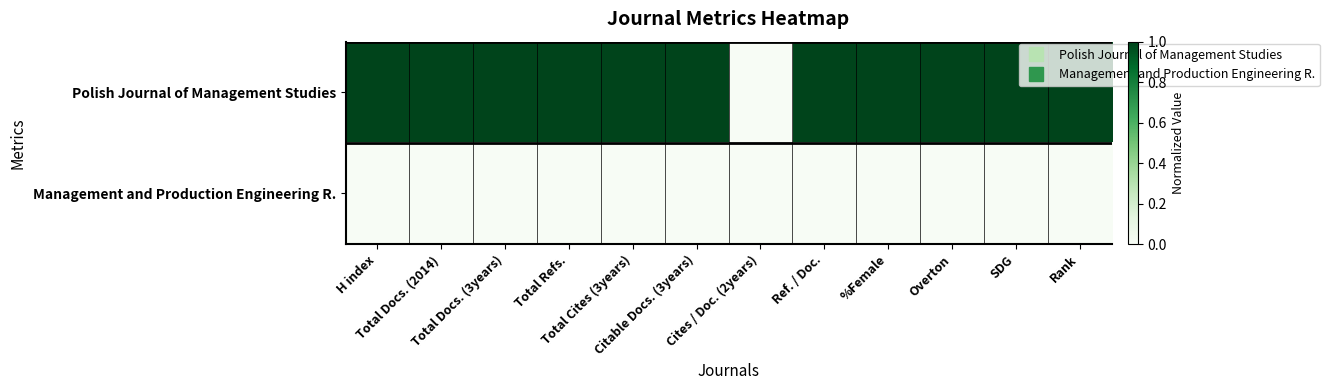

How many series are shown in this chart?

2